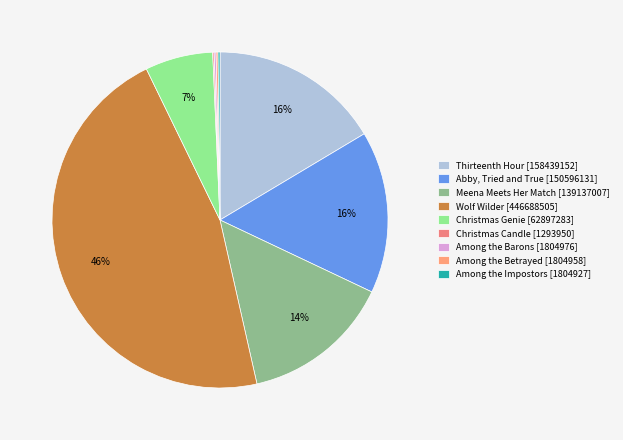

To the nearest percent, what is the difference between the largest and smallest slice percentages?

46%